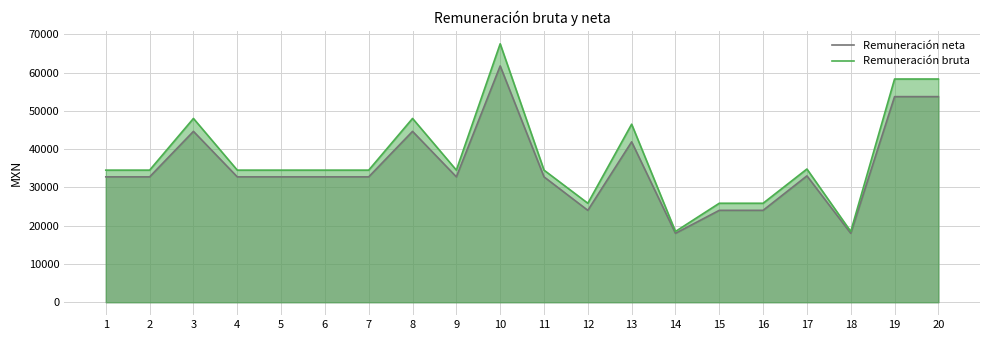

What are all the series names shown in the legend?

Remuneración neta, Remuneración bruta